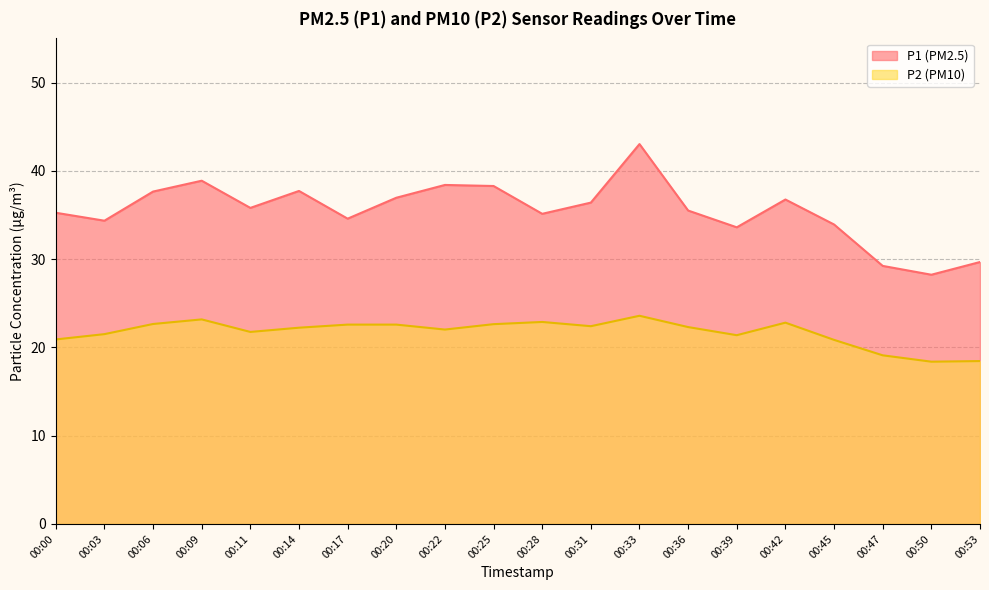

True or false: P2 and P1 cross at least once.

False